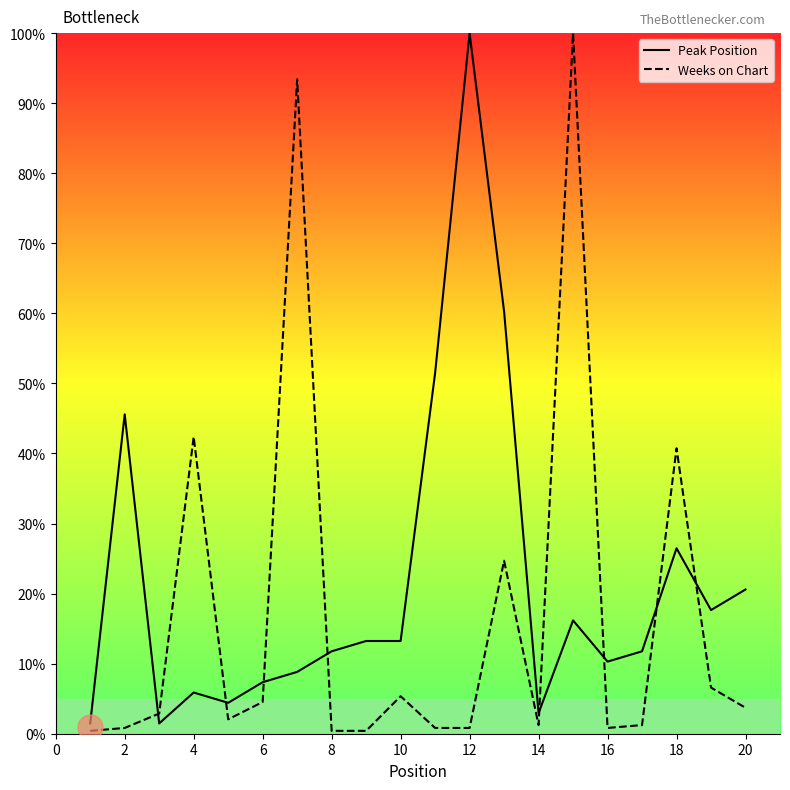

At which category does Peak Position reach its first local peak?

2